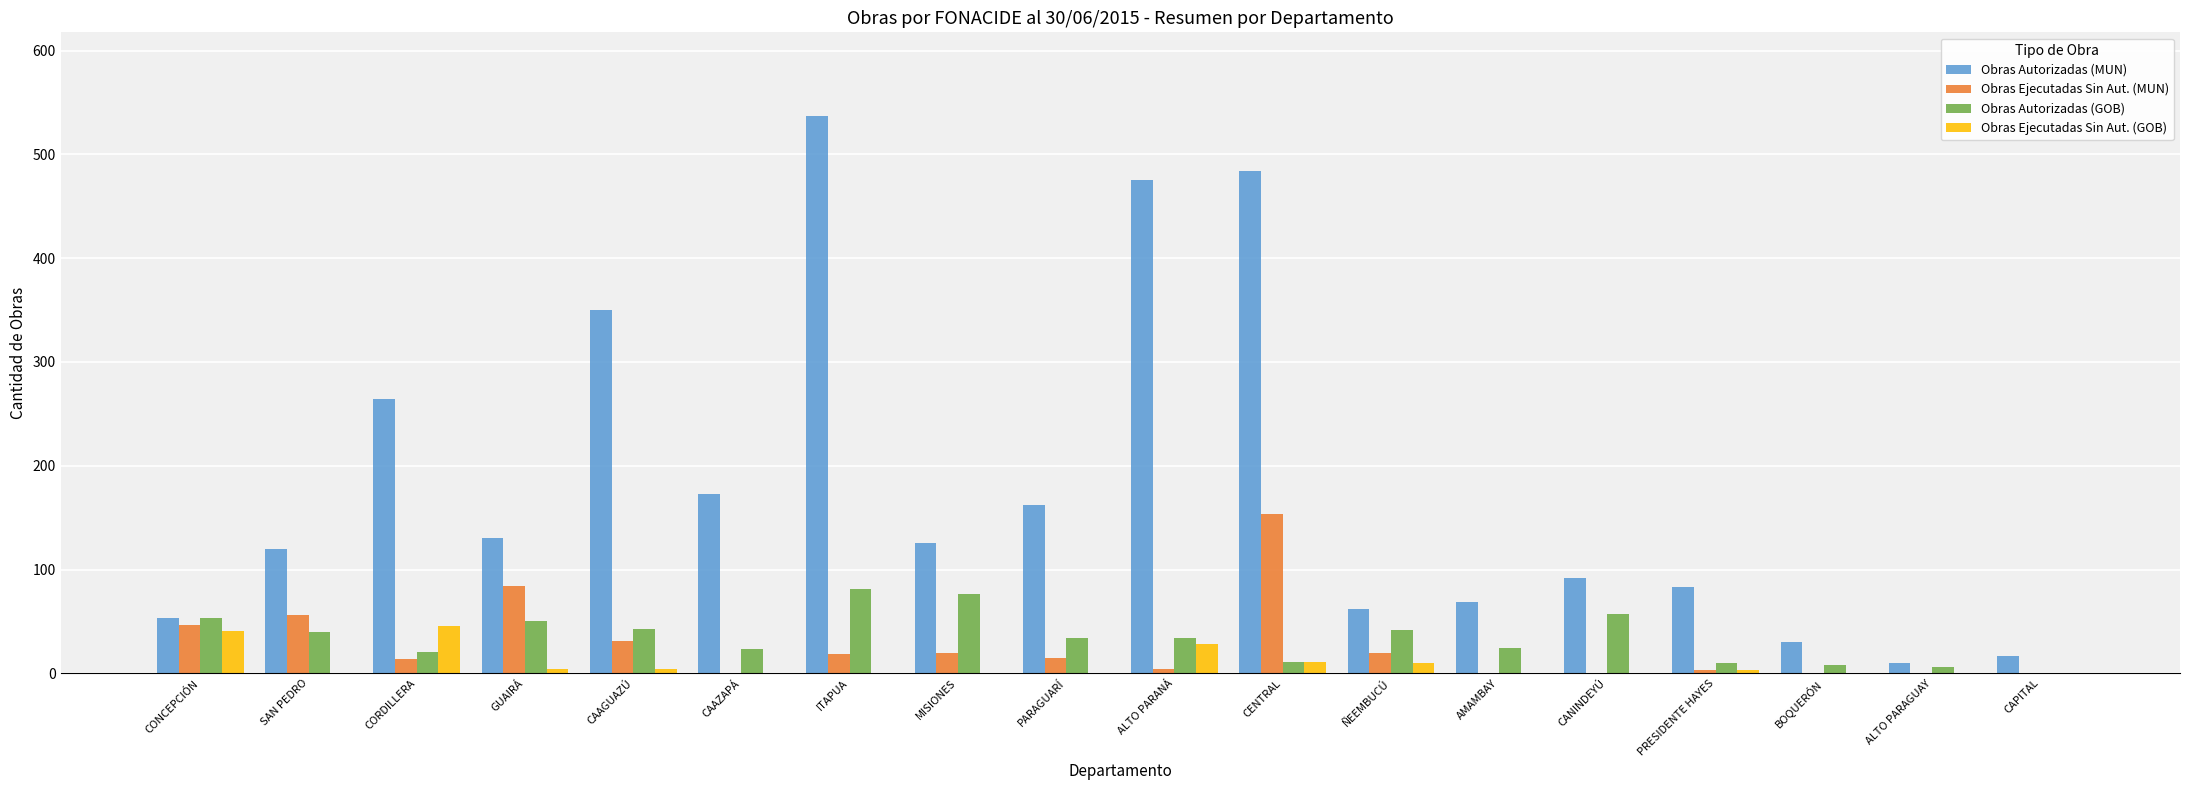

The Obras Autorizadas (GOB) series shows 8 at BOQUERÓN. True or false?

True